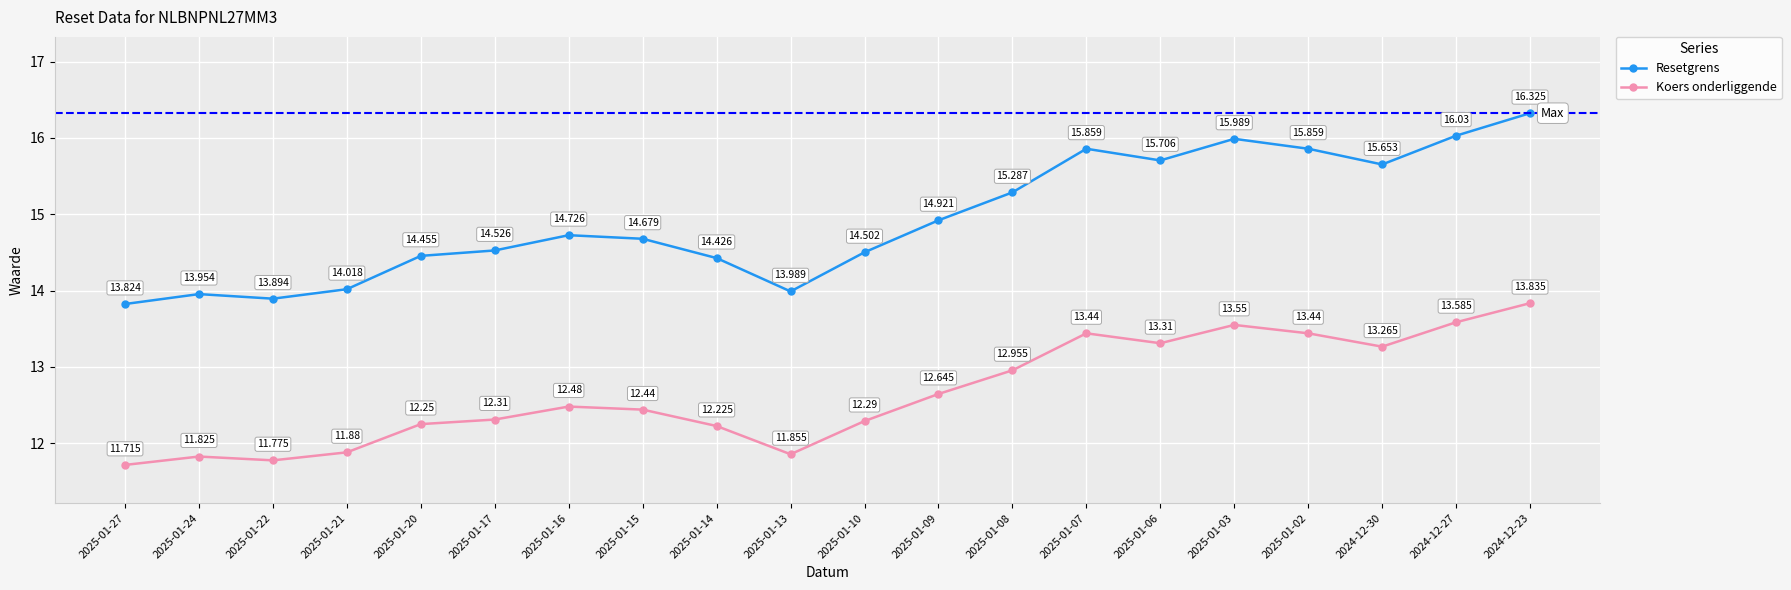

What is the difference between the maximum and minimum values in the Resetgrens series?

2.5